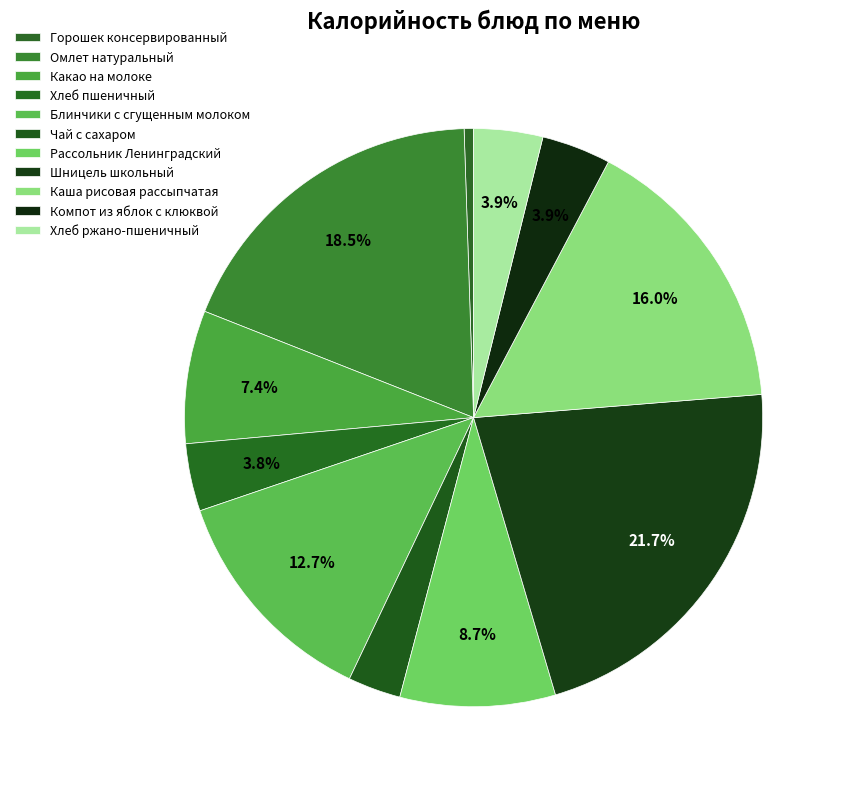

How many slices are in this pie chart?

11